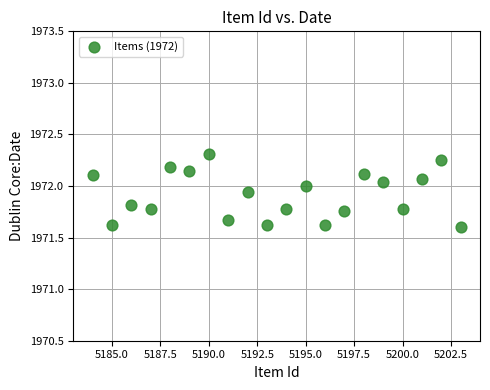

What is the range of Y values (max minus min)?

0.7